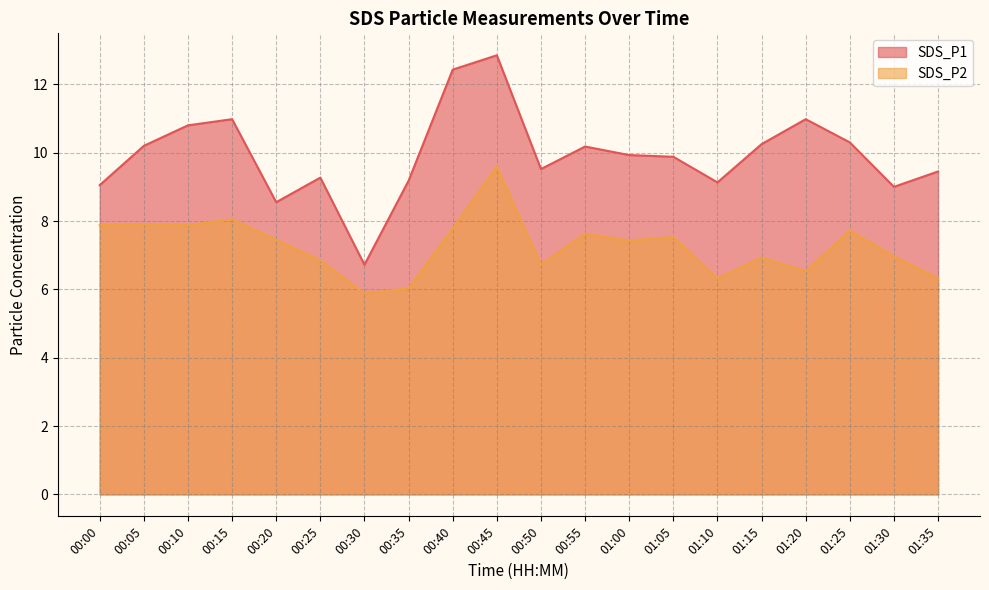

Which series has the largest total across all categories?

SDS_P1